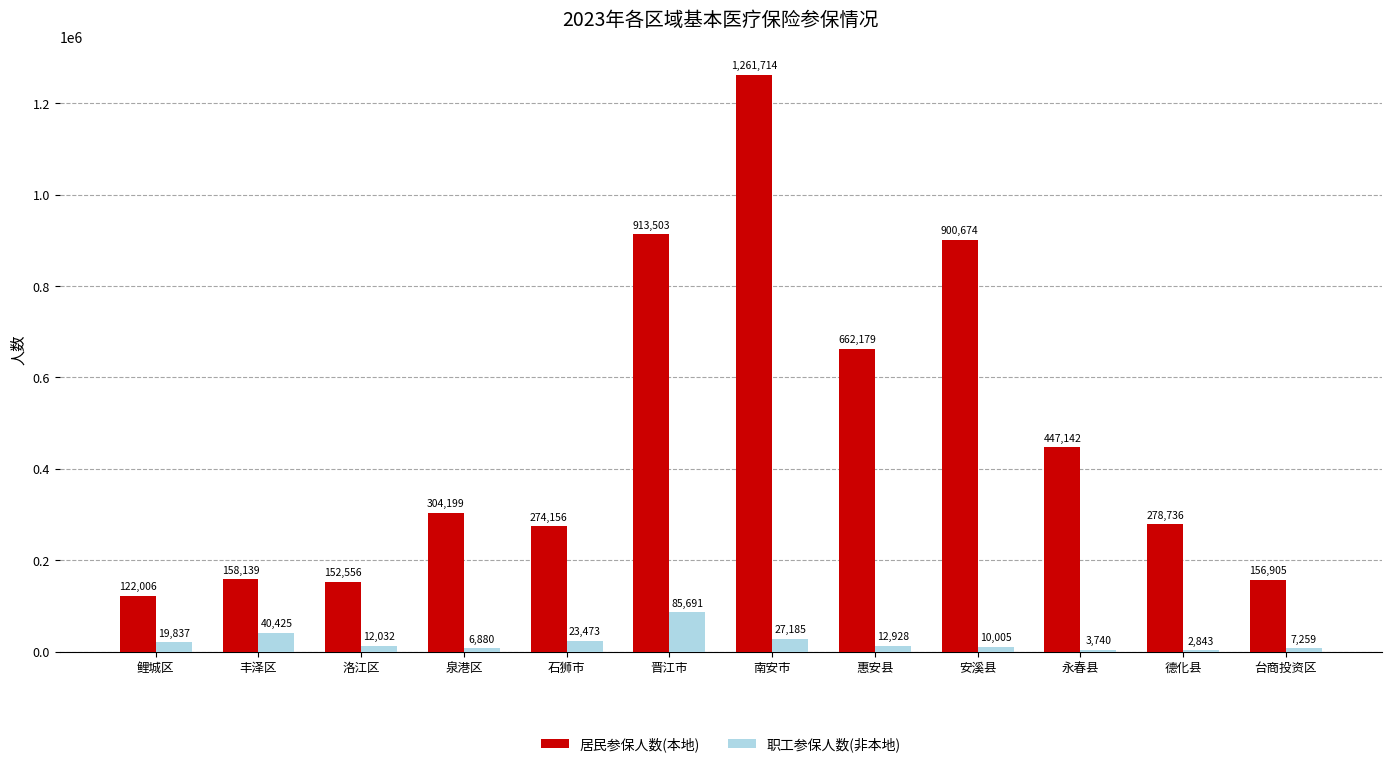

Is it true that 职工参保人数(非本地) equals 6880 at 泉港区?

True